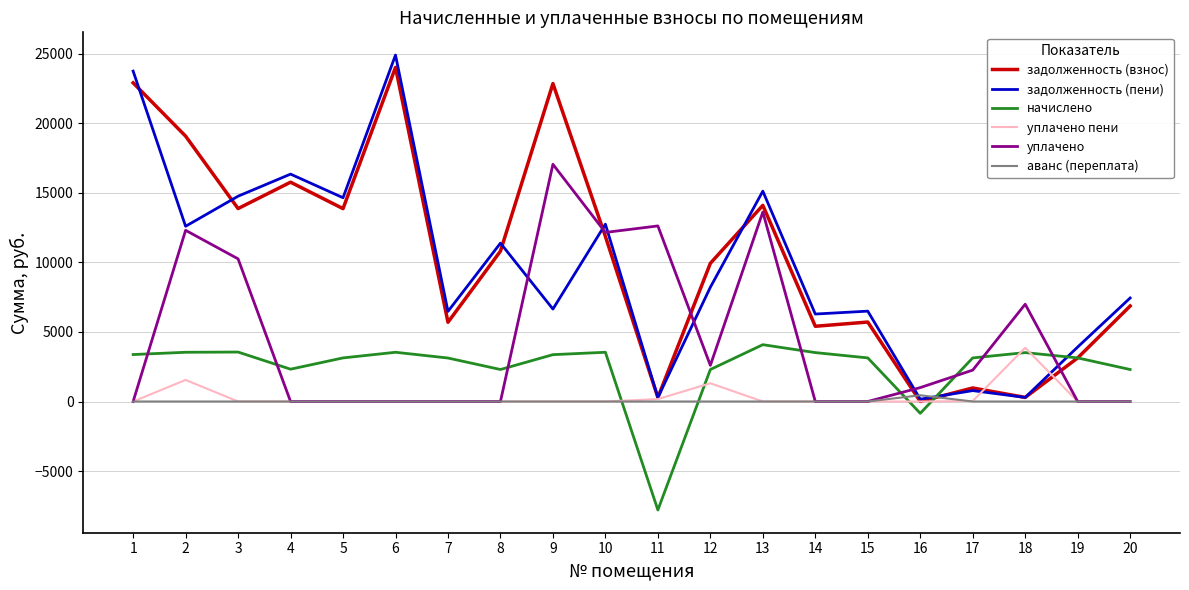

The value of задолженность (пени) at 6 is 44573.3. True or false?

False